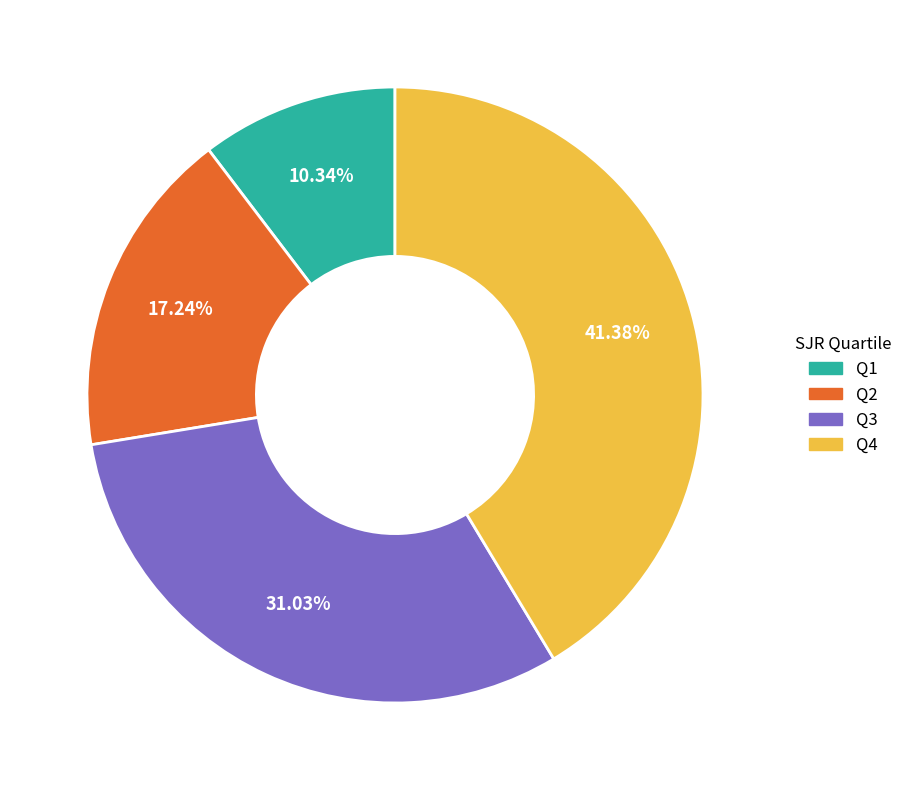

The Q1 slice represents 10% of the pie. True or false?

True